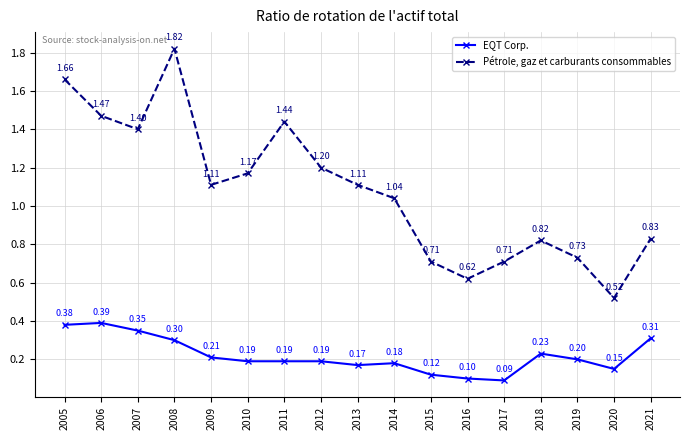

True or false: EQT Corp. and Pétrole, gaz et carburants consommables intersect in this chart.

False